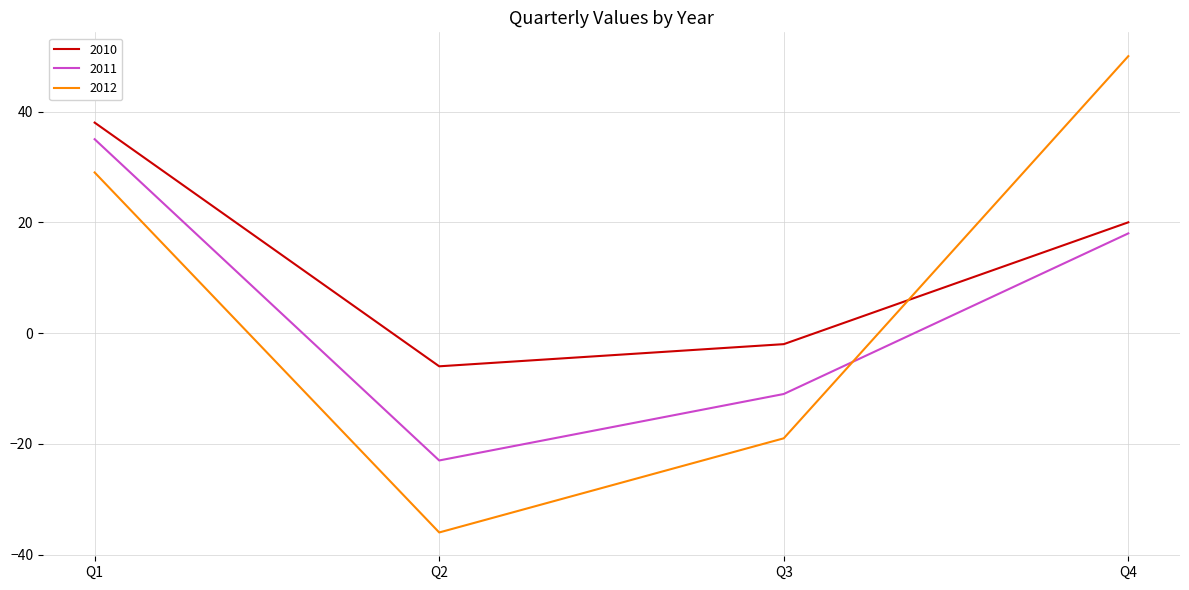

Where does the 2011 series first go above 18?

Q1